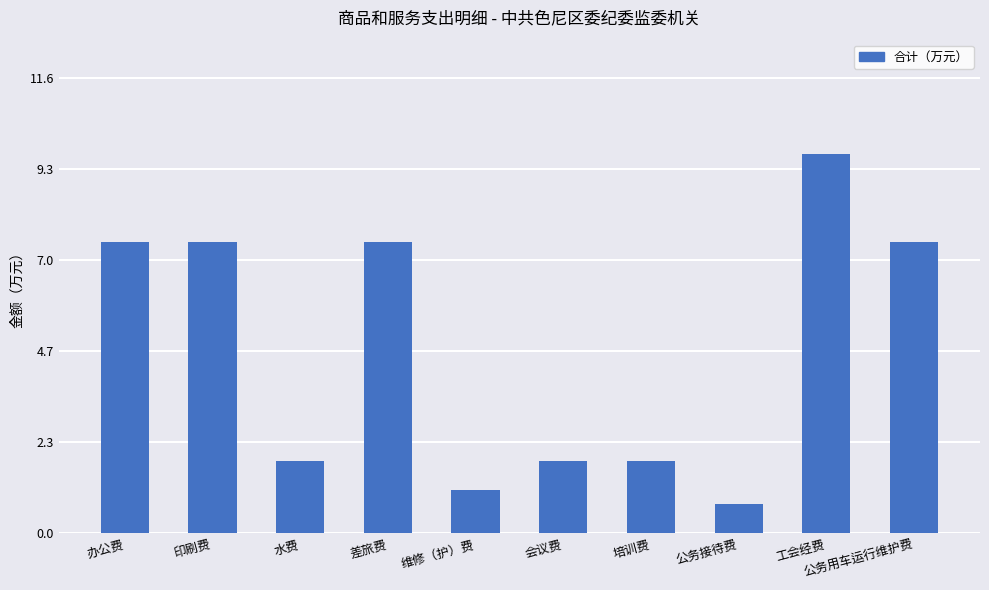

Are the bars horizontal?

No